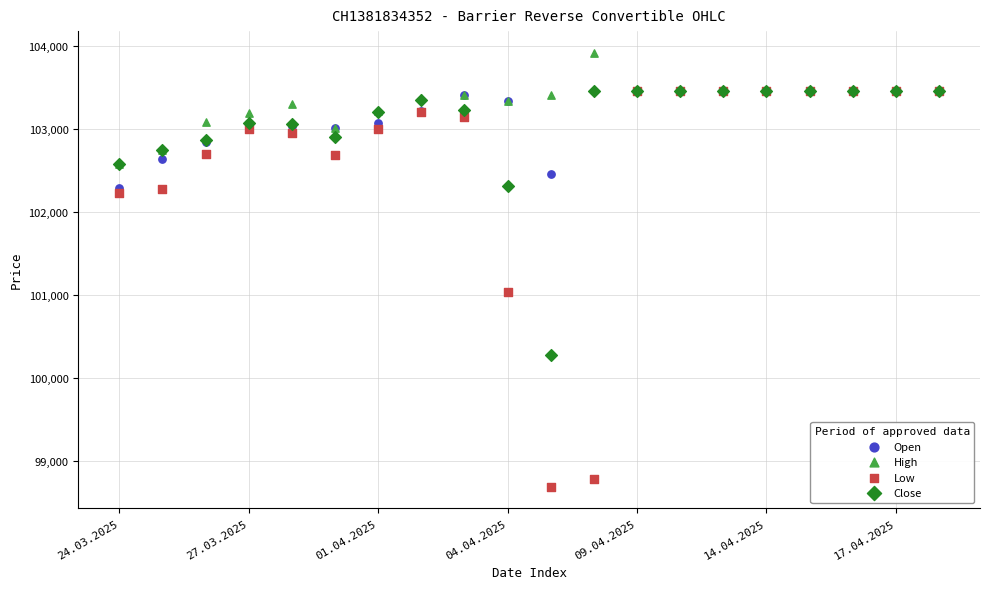

Which series has the widest spread of Y values?

Low